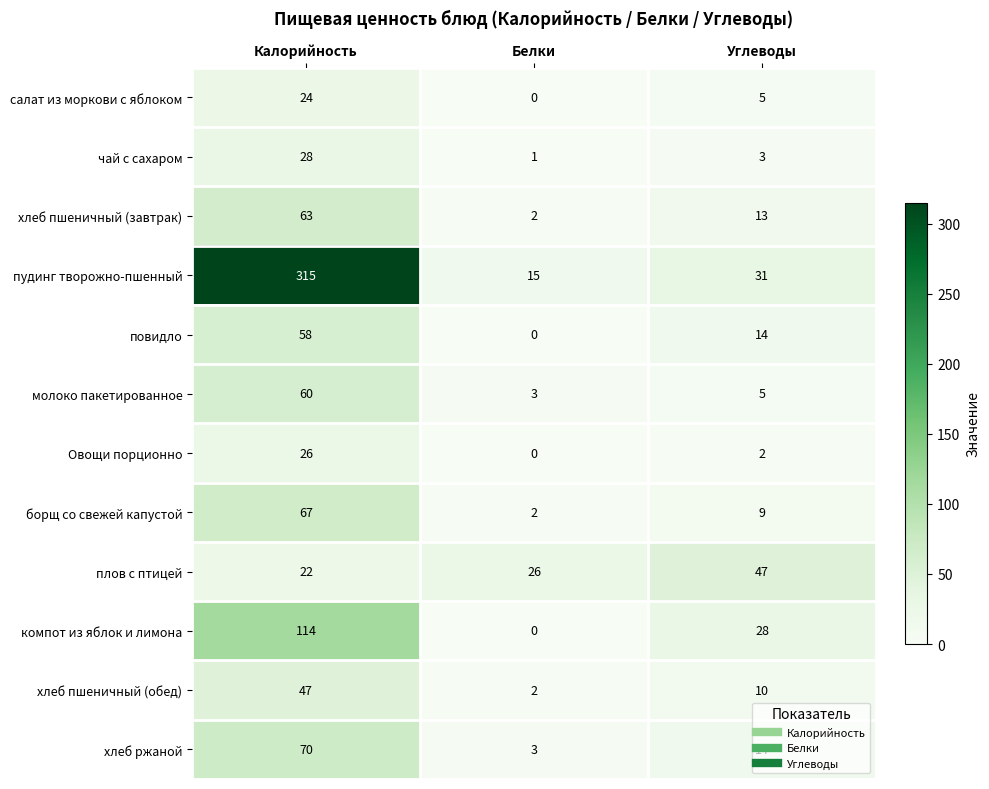

Which series changed the most between Калорийность and Белки?

пудинг творожно-пшенный